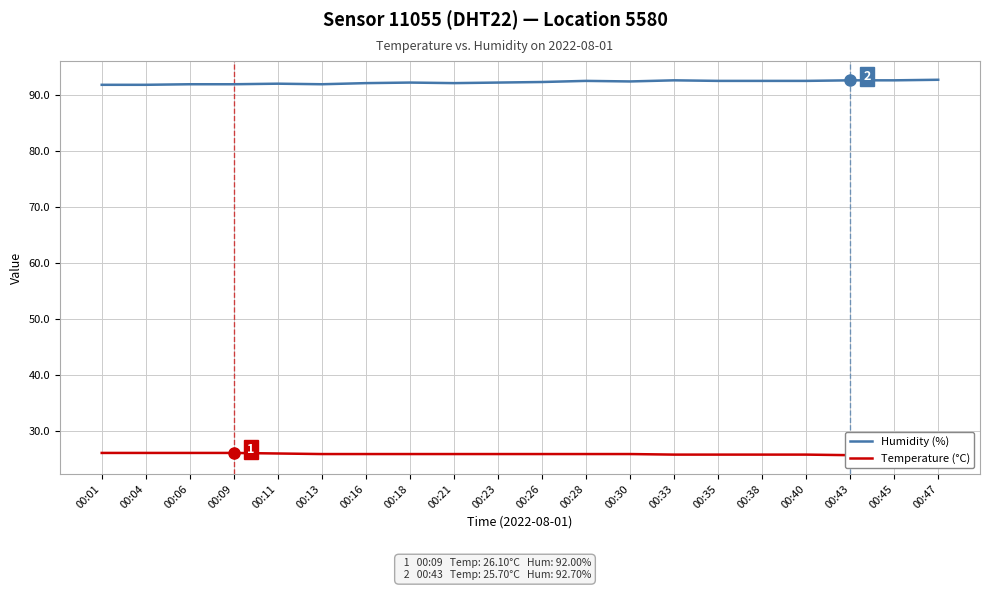

What is the greatest value displayed?

92.8